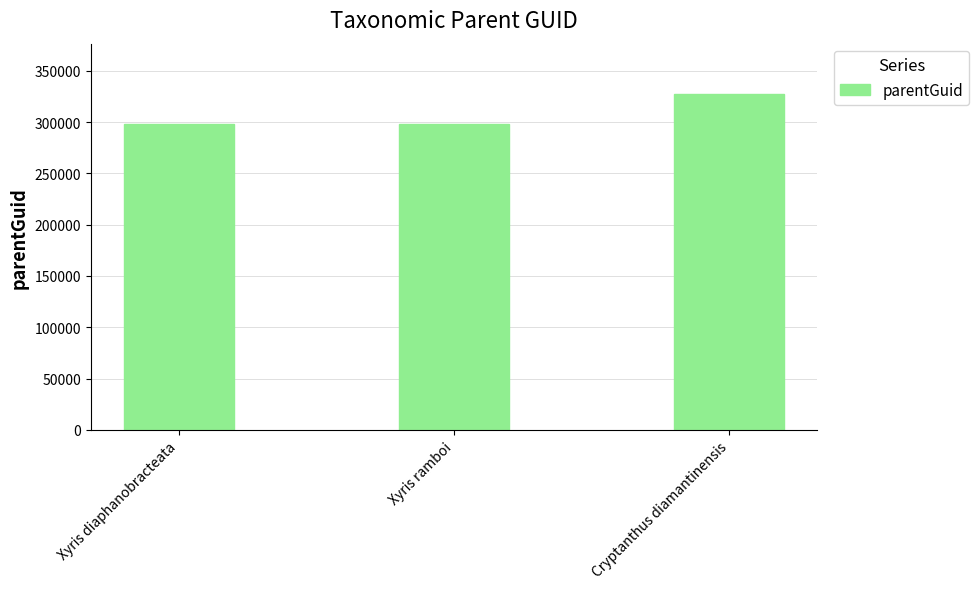

Reading right to left, what are all the values shown in this chart?

327427	297972	297972